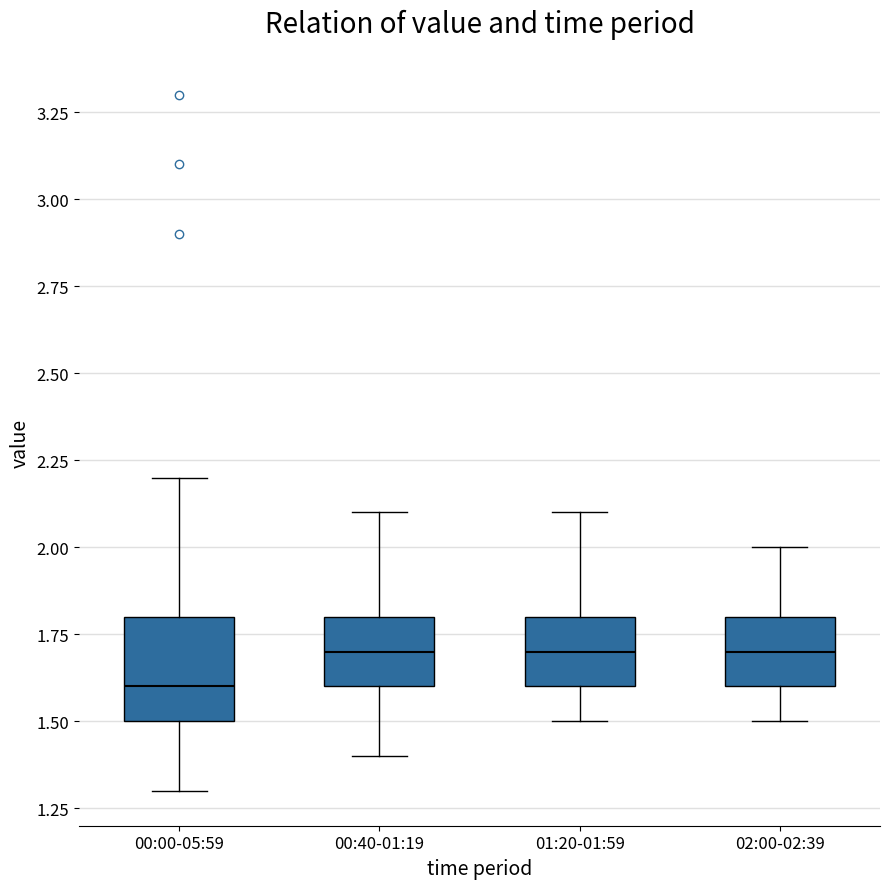

Comparing the boxes themselves (not the whiskers), which one is the tallest?

00:00-05:59